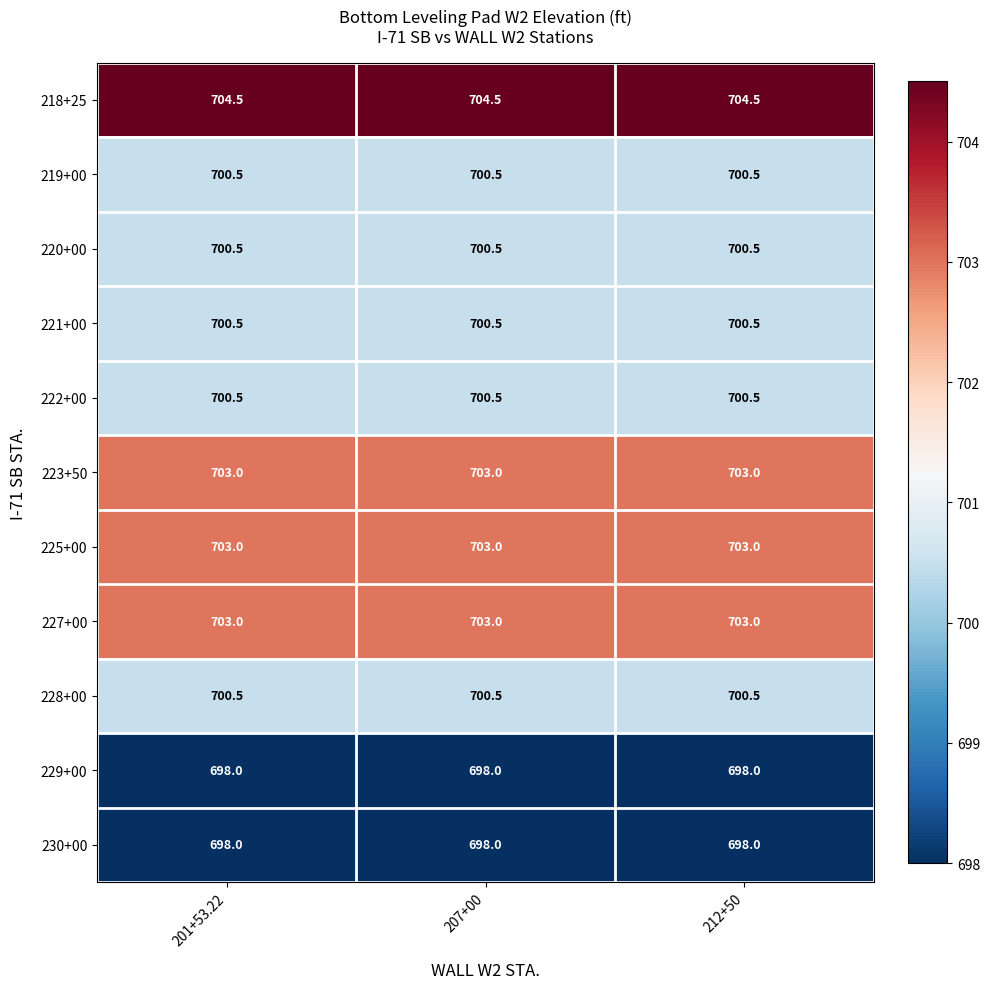

What is the average value of the 228+00 series?

700.5